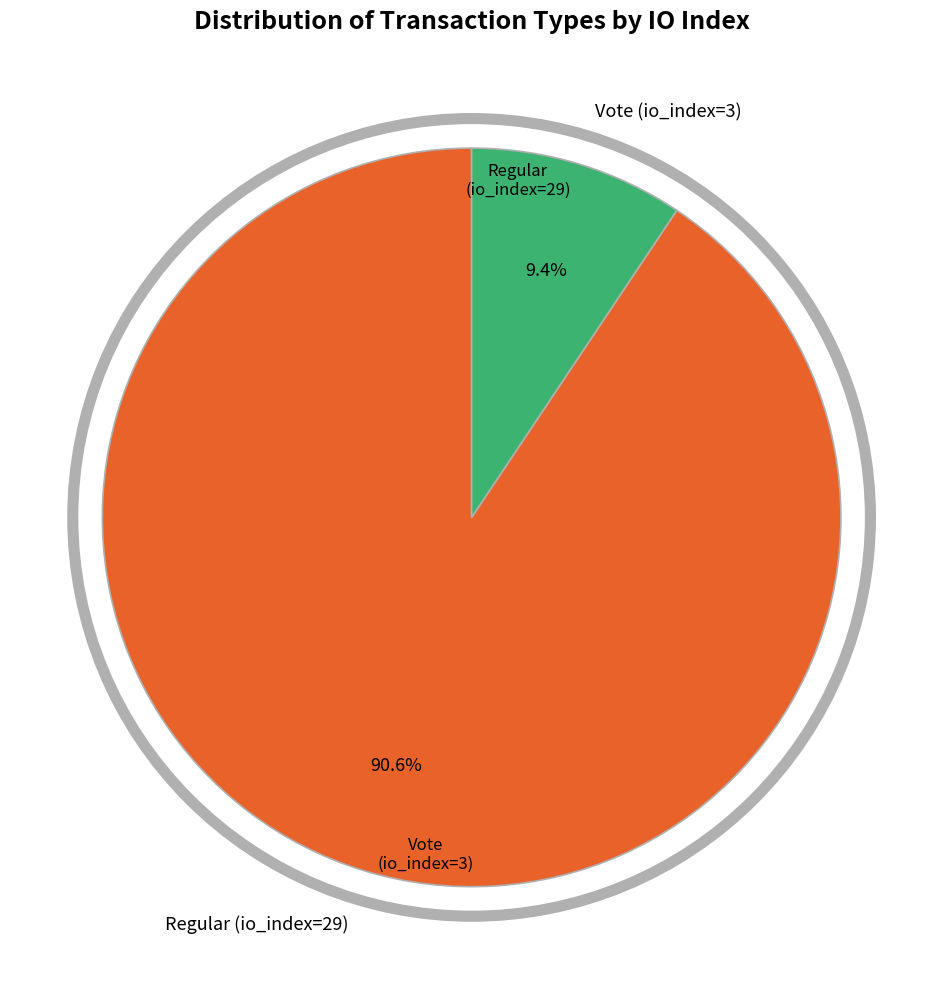

Which category accounts for the majority?

Regular (io_index=29)